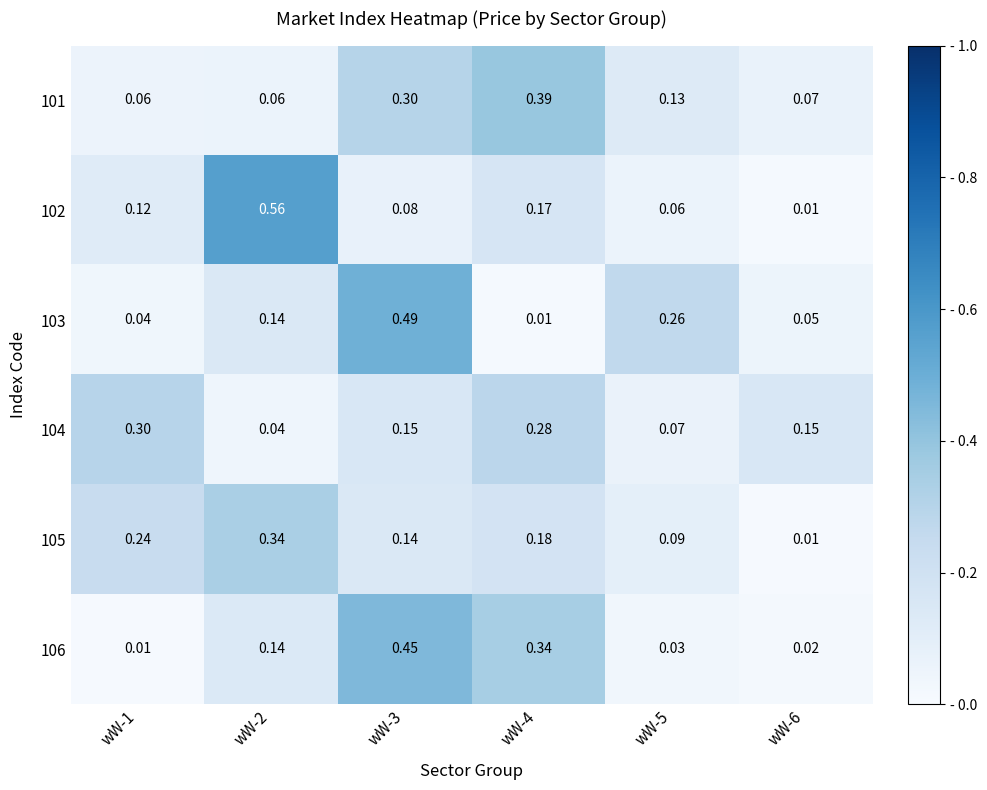

Is the value of 103 at wW-5 greater than the value of 104 at wW-1?

No